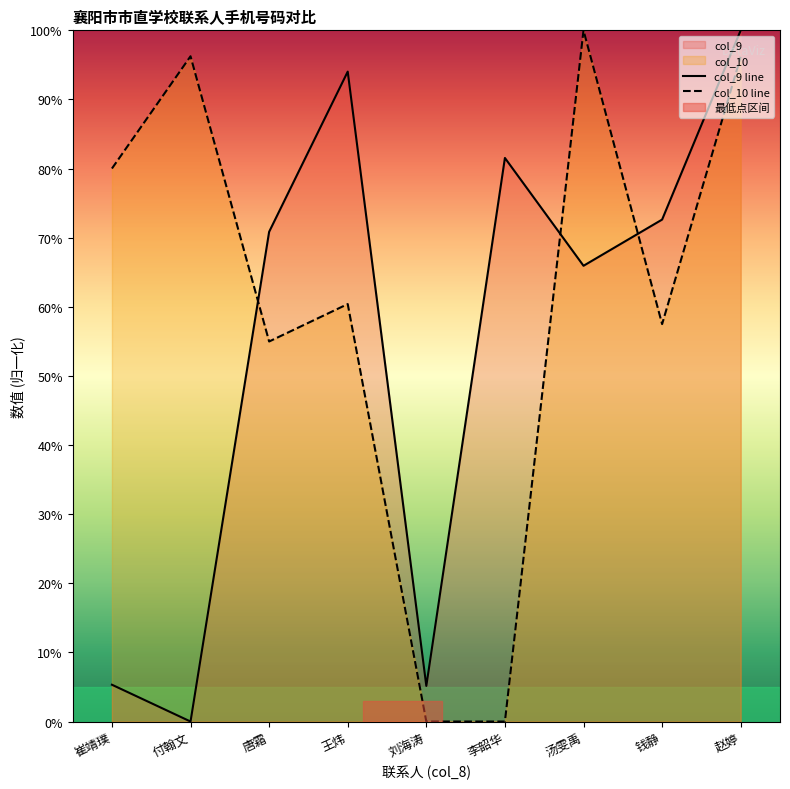

At which category does col_9 line reach its first local valley?

付翰文